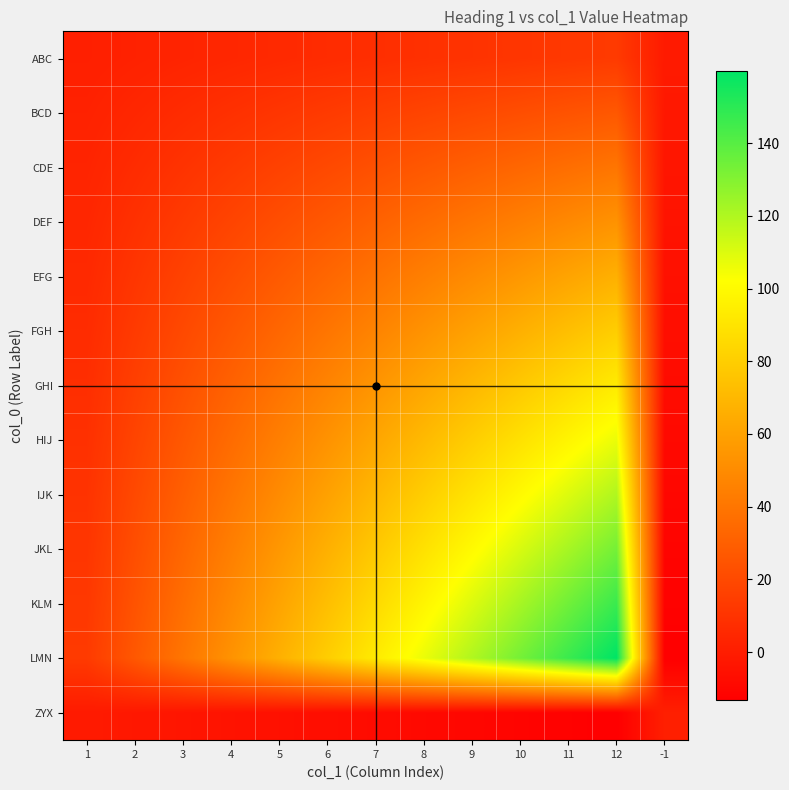

At how many categories does at least one series exceed 66?

8